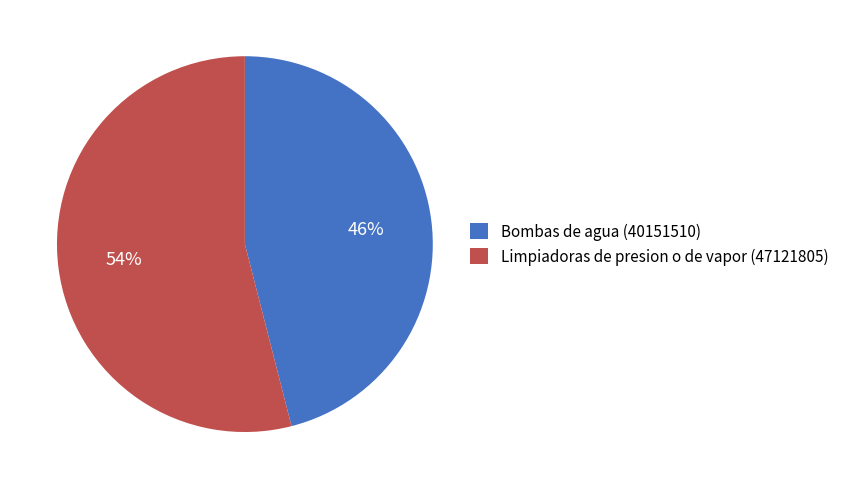

The Limpiadoras de presion o de vapor slice represents 54% of the pie. True or false?

True